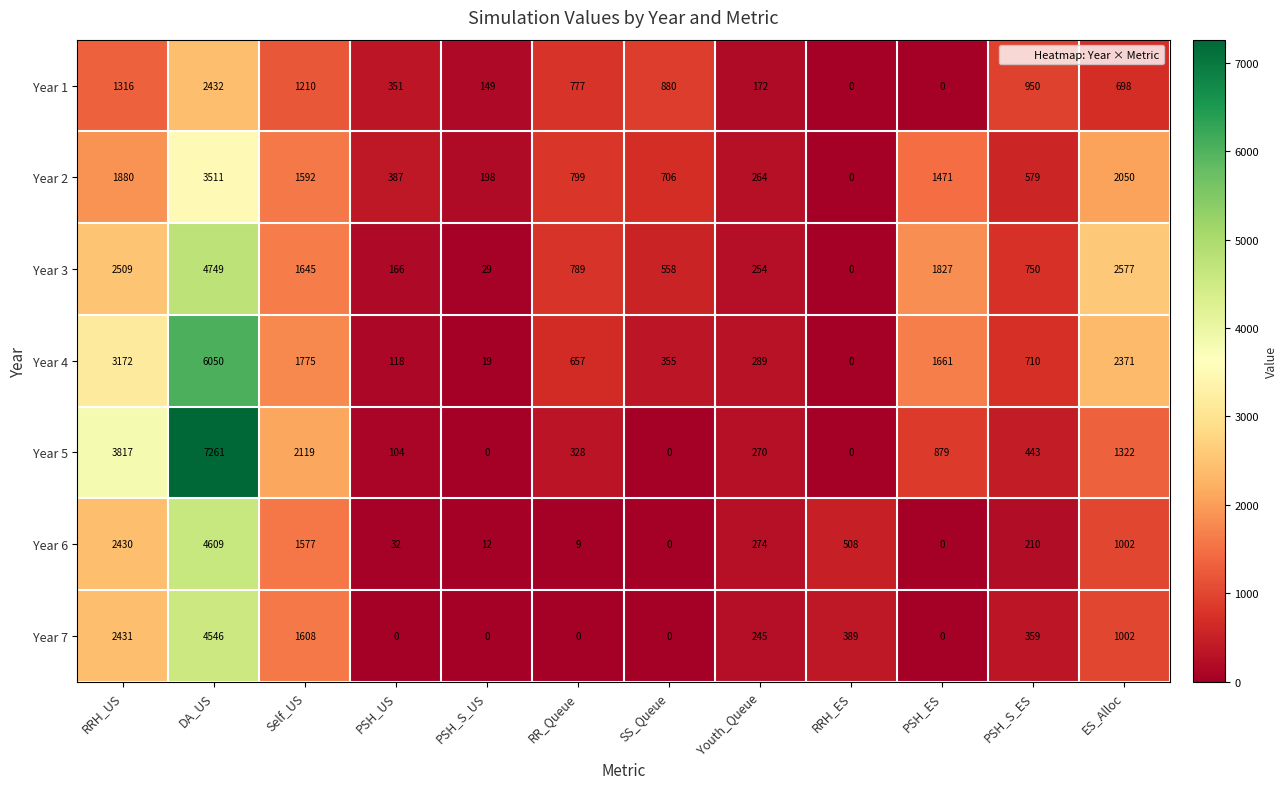

How many values in Year 6 are above zero?

10